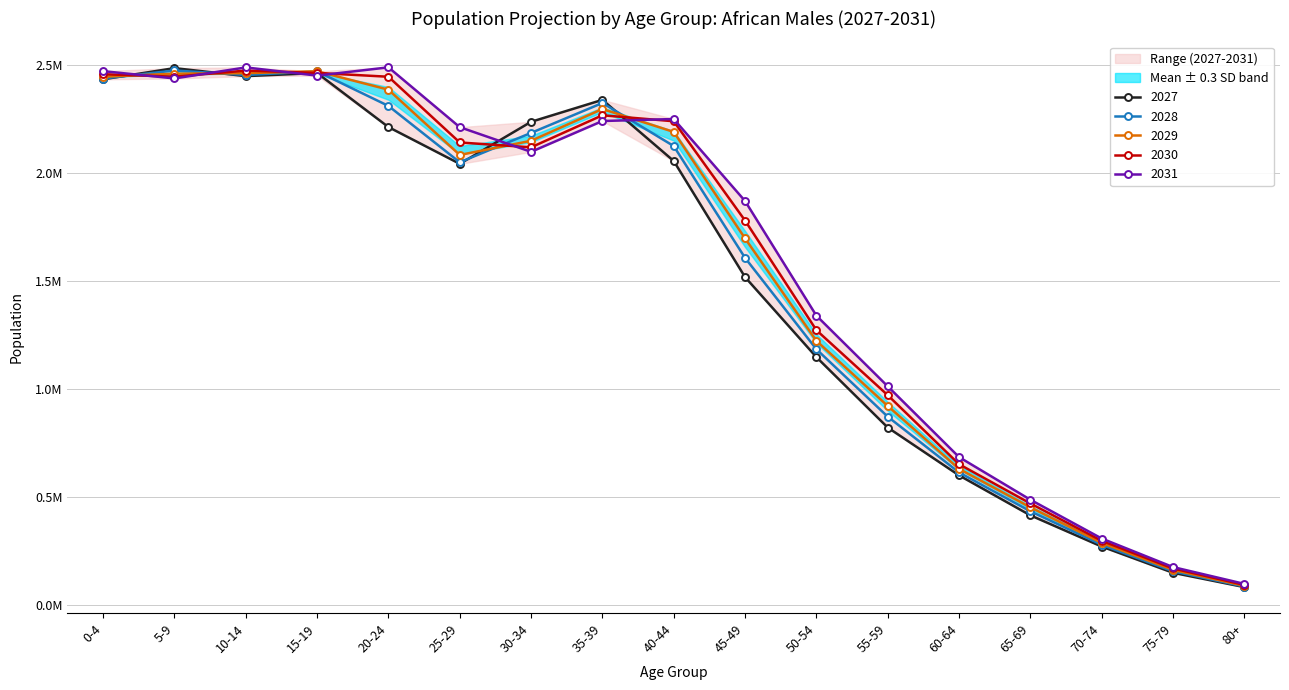

Rank the series by their maximum value, from lowest to highest.

2029, 2030, 2028, 2027, 2031